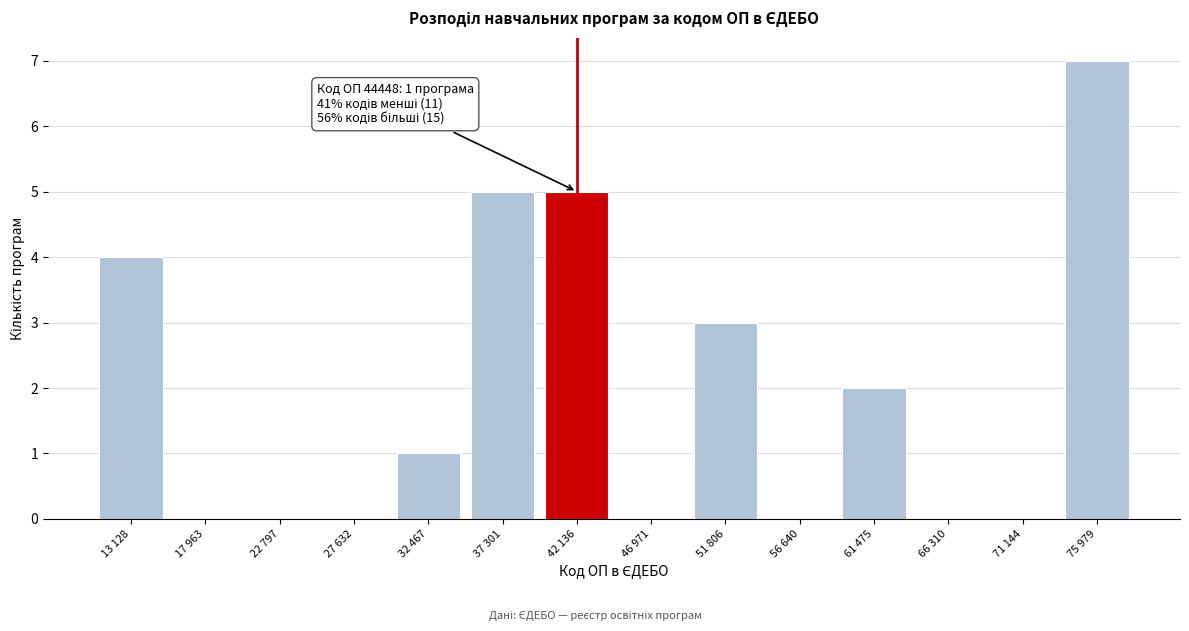

Reading left to right, list all the values displayed in this chart.

13 128=4	17 963=0	22 797=0	27 632=0	32 467=1	37 301=5	42 136=5	46 971=0	51 806=3	56 640=0	61 475=2	66 310=0	71 144=0	75 979=7